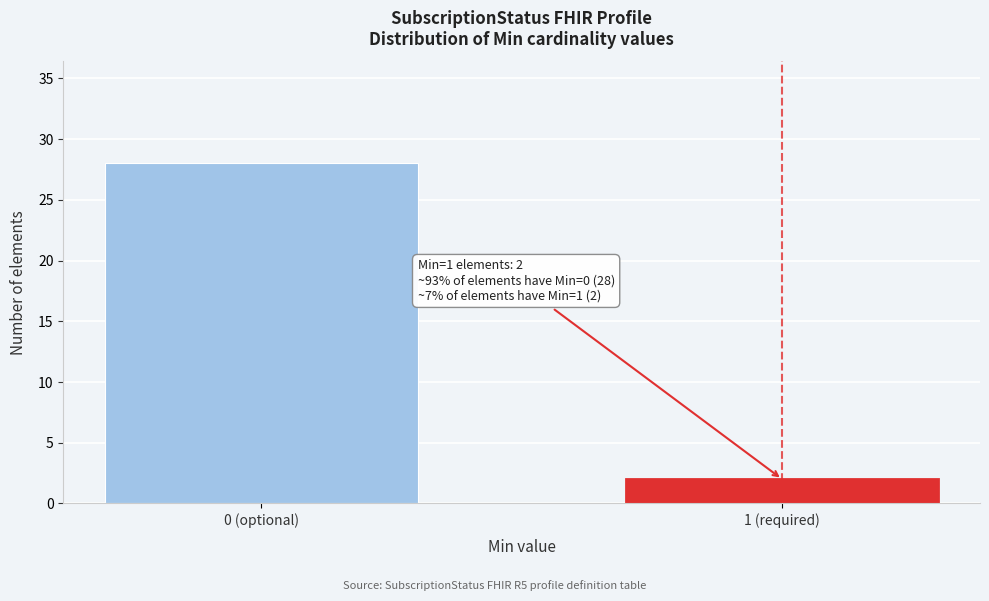

Reading left to right, list all the values displayed in this chart.

28	2